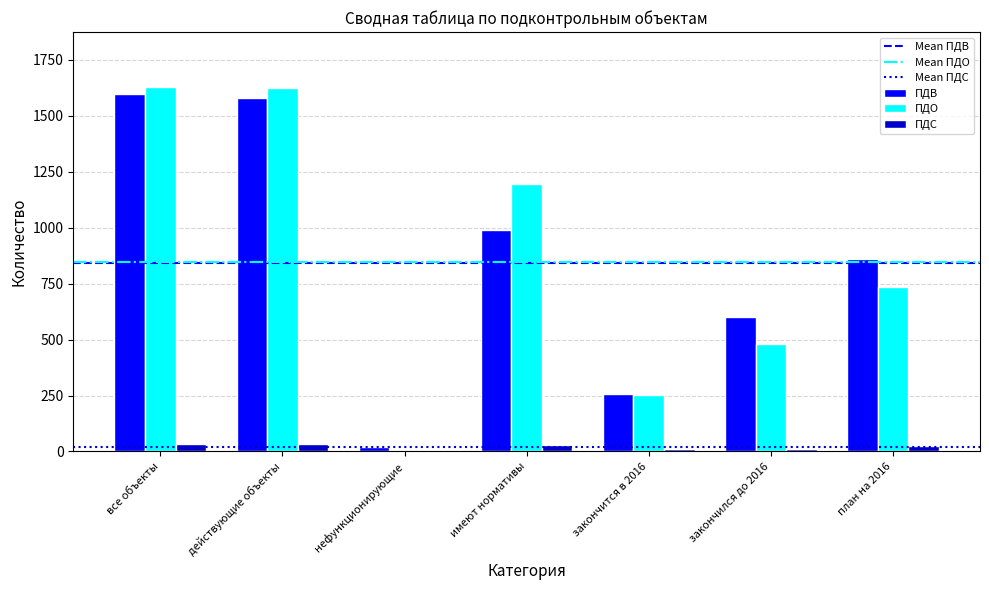

Is the value of ПДС at закончится в 2016 greater than the value of ПДО at план на 2016?

No